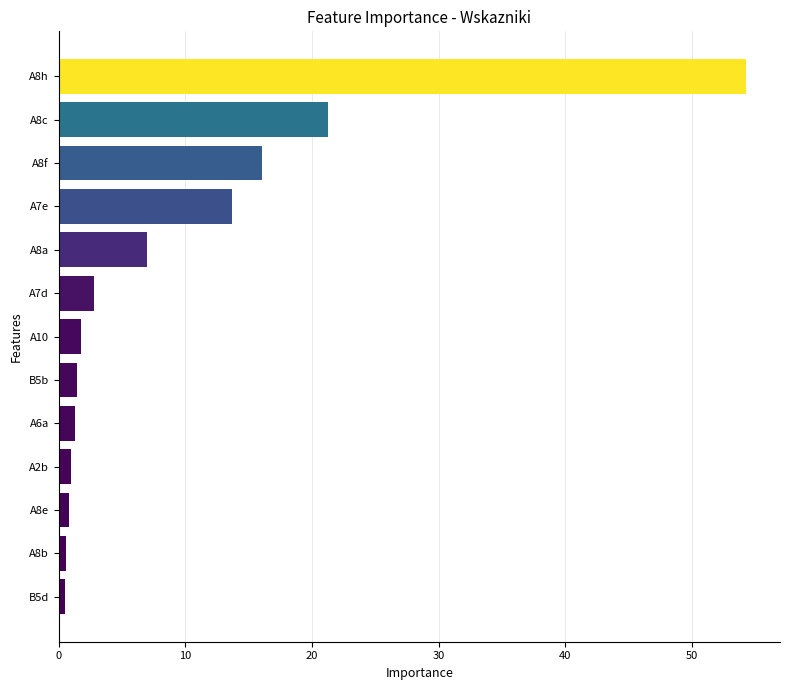

What is the change in value from A8f to A8c?

+5.2